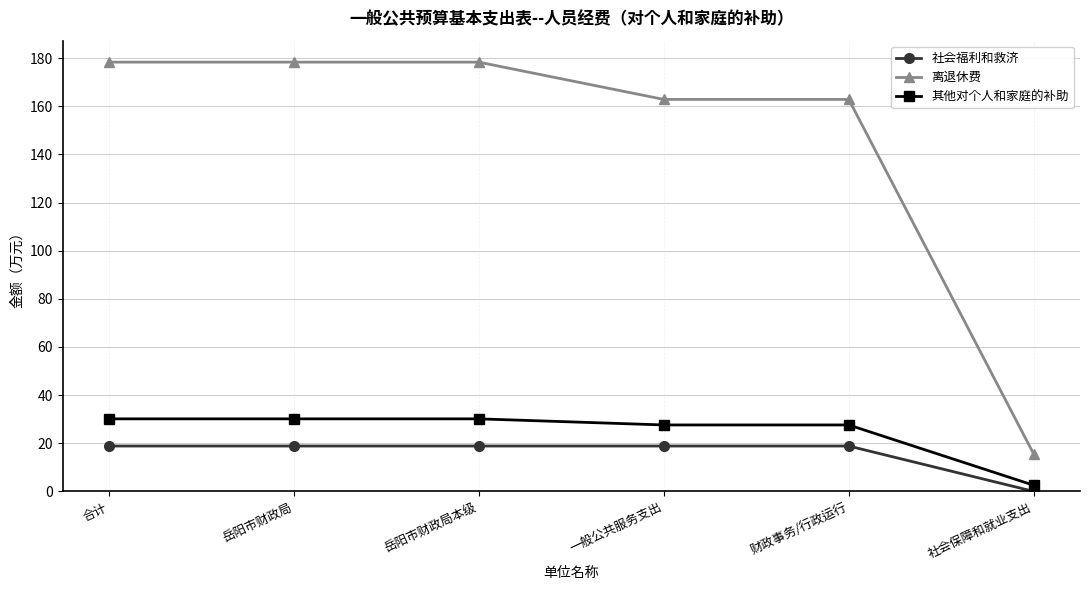

Reading left to right, transcribe all the data shown in this chart.

社会福利和救济: 合计=18.9	岳阳市财政局=18.9	岳阳市财政局本级=18.9	一般公共服务支出=18.9	财政事务/行政运行=18.9	社会保障和就业支出=0.0
离退休费: 合计=178.3	岳阳市财政局=178.3	岳阳市财政局本级=178.3	一般公共服务支出=162.8	财政事务/行政运行=162.8	社会保障和就业支出=15.5
其他对个人和家庭的补助: 合计=30.1	岳阳市财政局=30.1	岳阳市财政局本级=30.1	一般公共服务支出=27.6	财政事务/行政运行=27.6	社会保障和就业支出=2.5